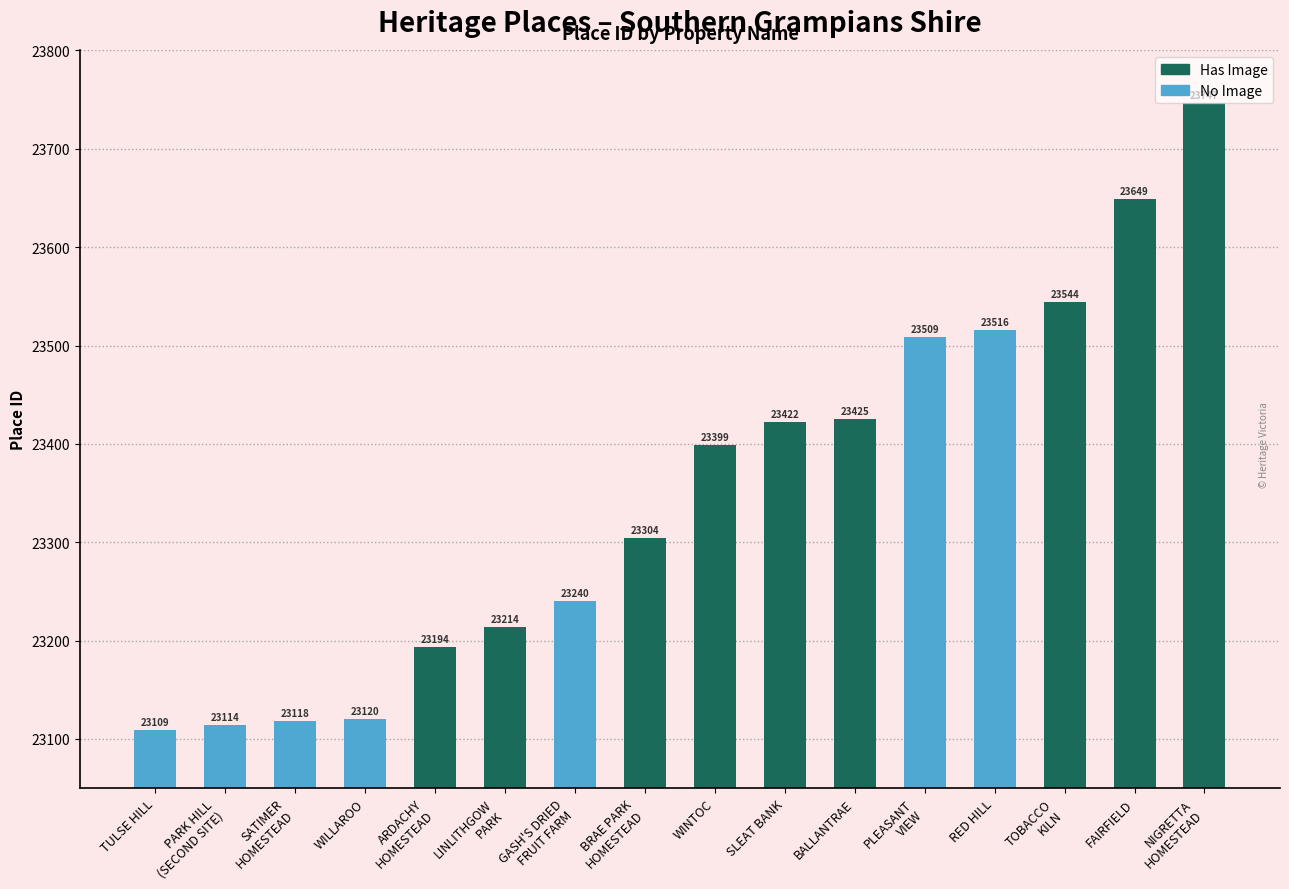

What is the sum of the values at PLEASANT
VIEW and LINLITHGOW
PARK?

46723